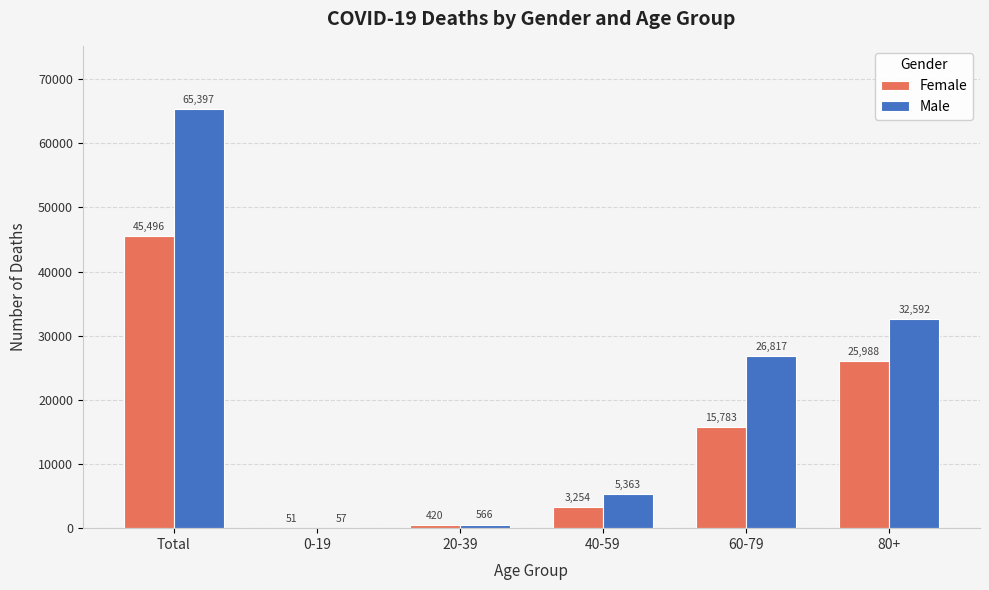

Read the Female value at 20-39, to the nearest 50.

400